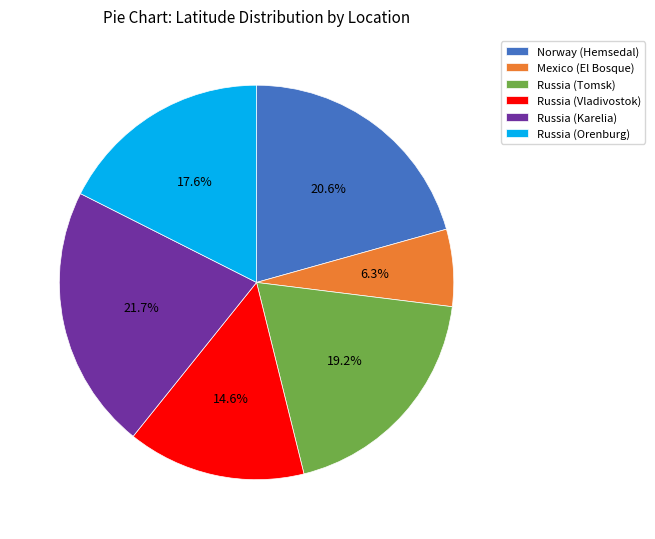

What is the largest slice in the pie chart?

Russia (Karelia)